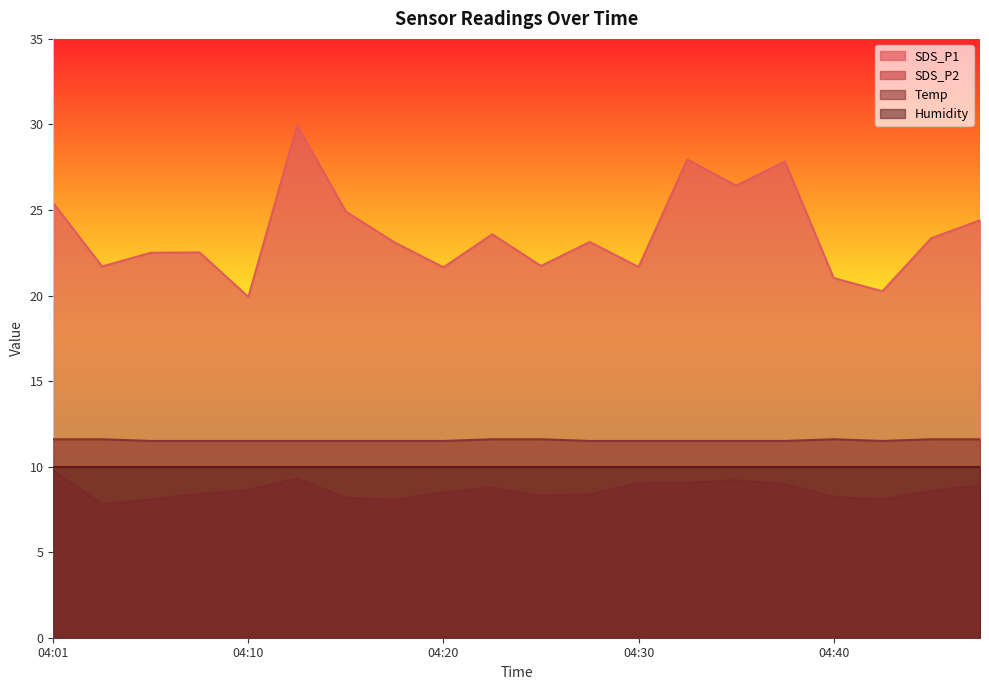

True or false: SDS_P2 has a value of 13.0 at 04:03.

False